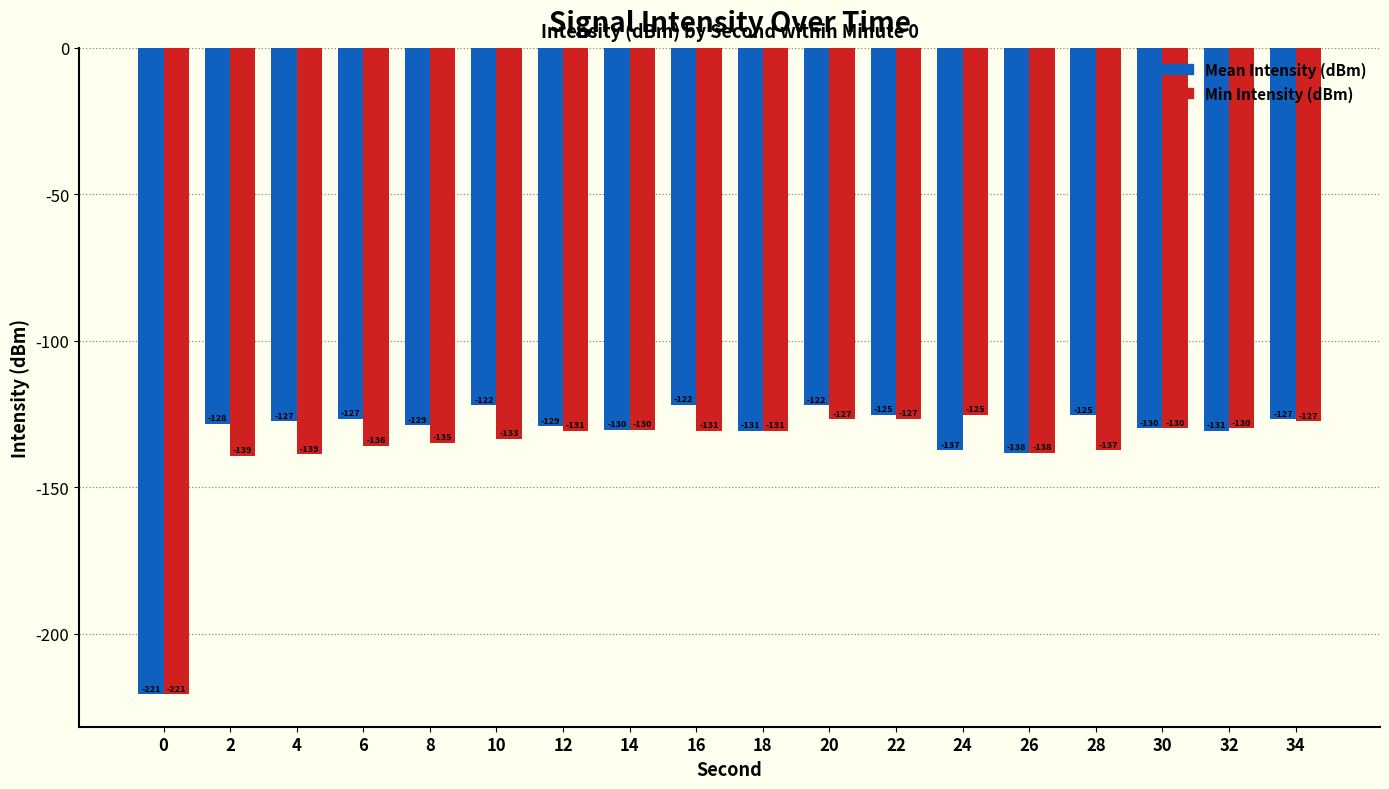

Which series has the widest spread of values?

Mean Intensity (dBm)